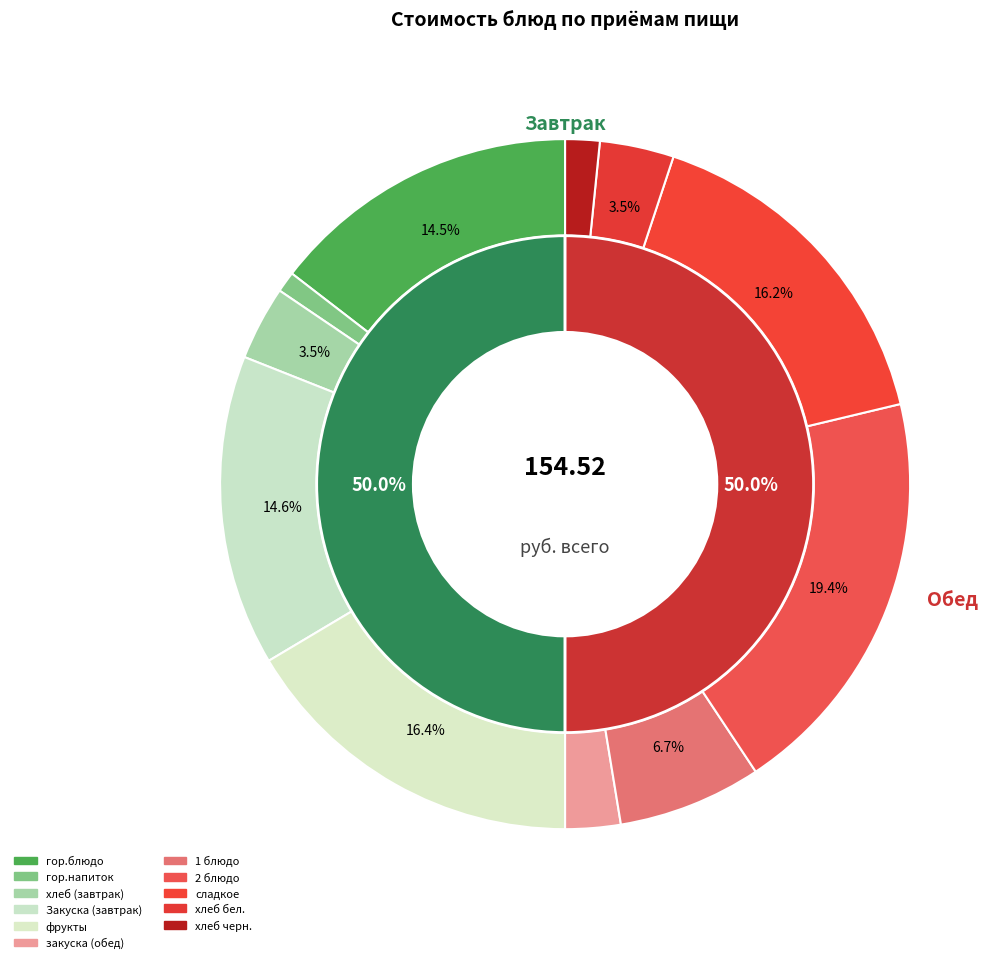

Which category has the smallest portion of the pie?

гор.напиток